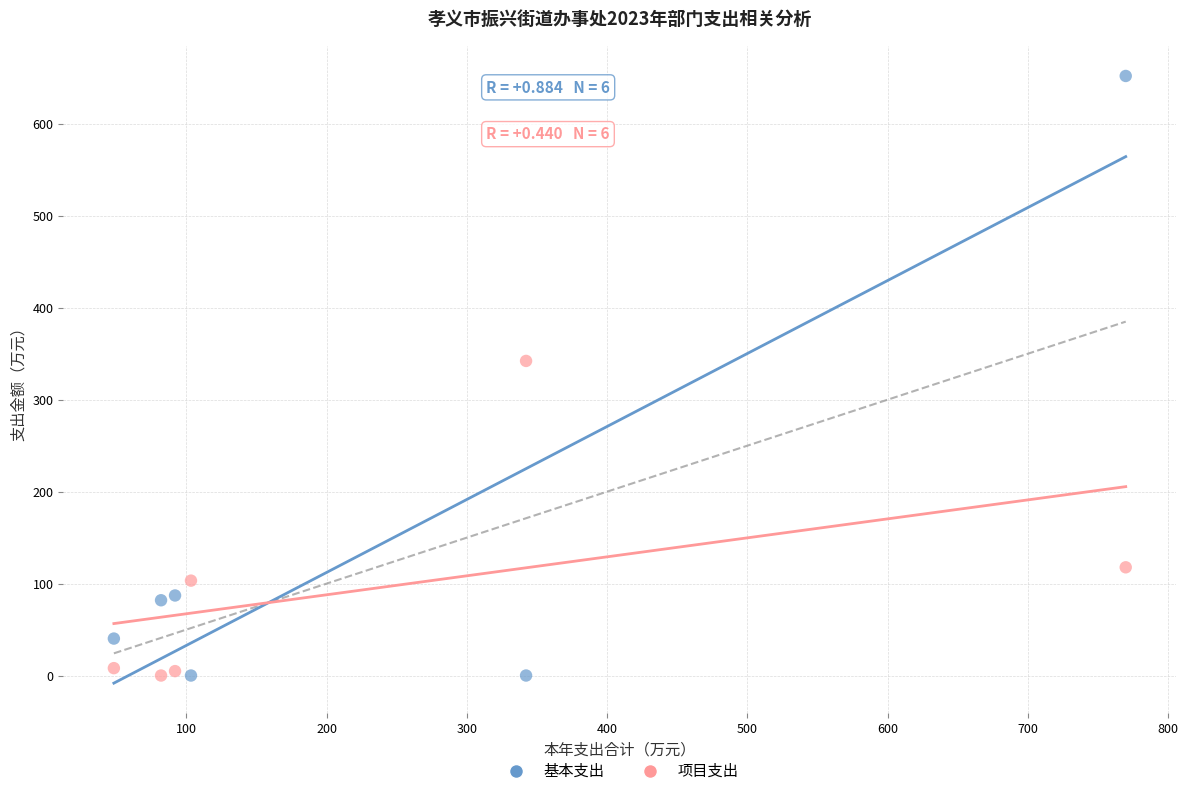

In the 项目支出 series, what Y value is closest to 171?

117.7